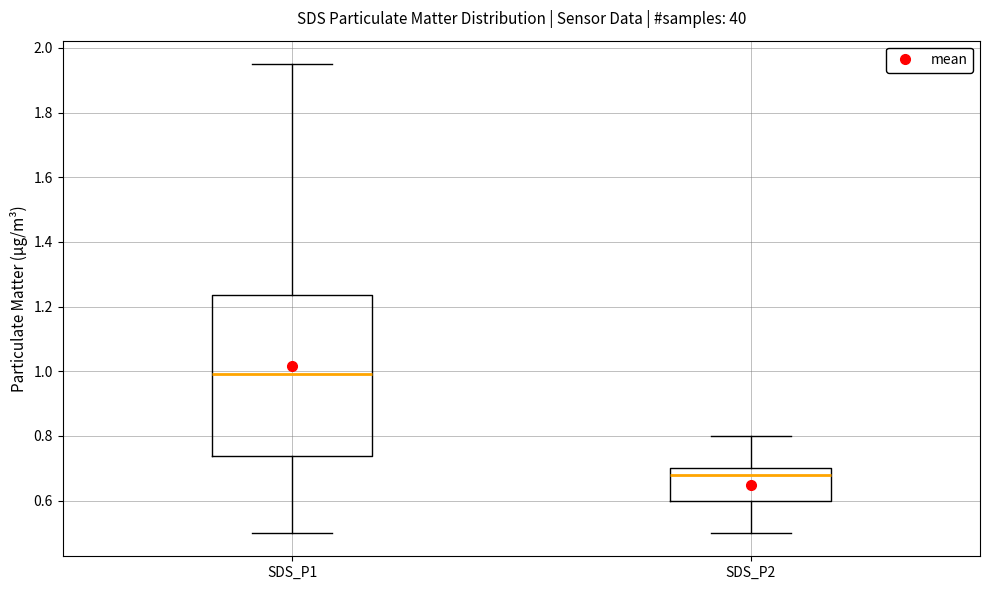

Reading left to right, read every box against the y-axis: the position of its median line, the range the box covers, and the ends of its whiskers. The values are not printed on the chart, so give them approximately, as read against the axis.

SDS_P1: median 1.00, box 0.74 to 1.24, whiskers 0.50 to 1.96
SDS_P2: median 0.68, box 0.60 to 0.70, whiskers 0.50 to 0.80